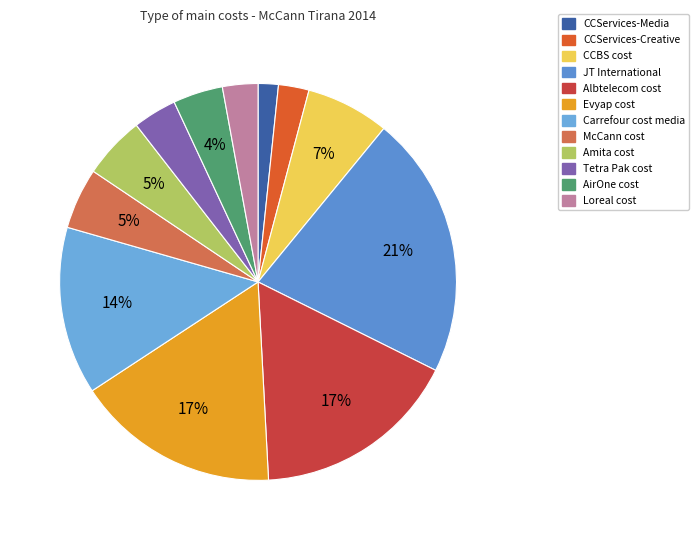

What percentage is the CCServices-Creative slice, to the nearest percent?

2%